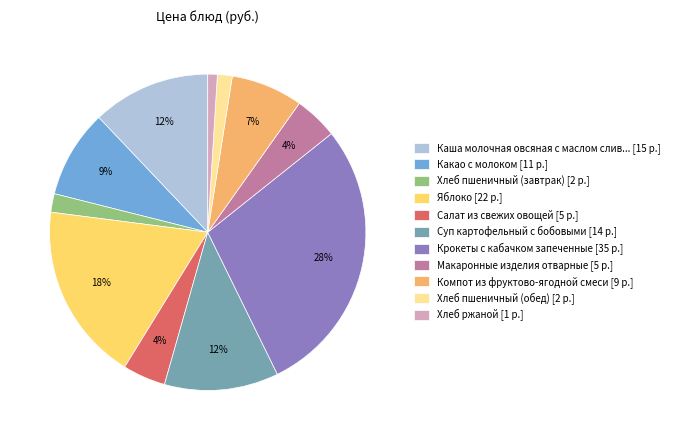

How many slices are in this pie chart?

11